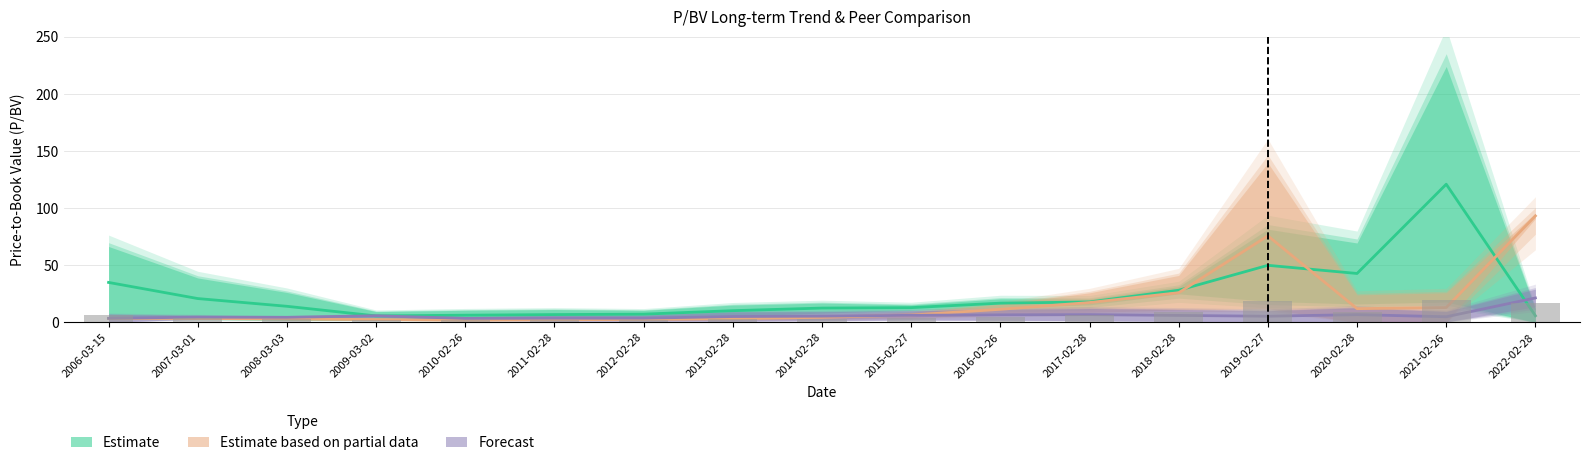

What is the label of the 16th bar from the left?

2021-02-26